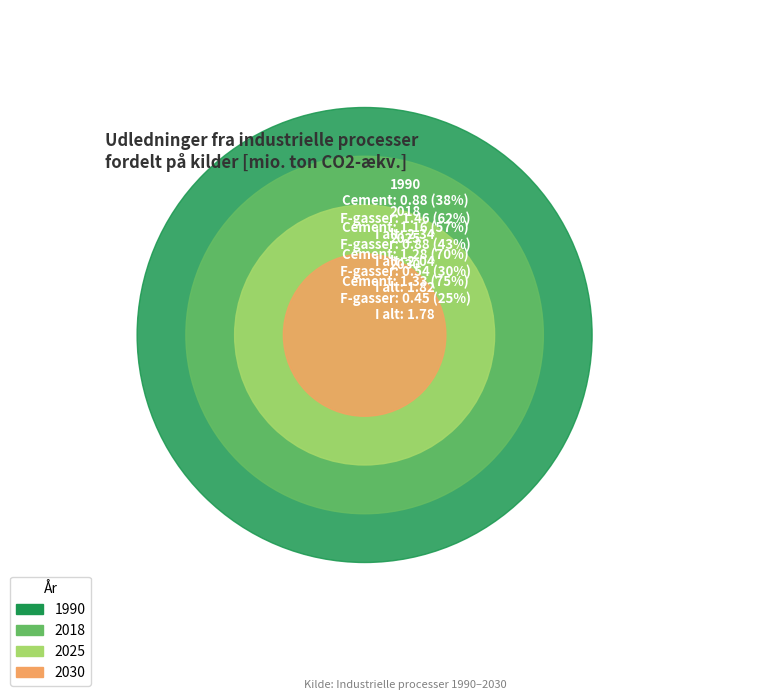

What is the smallest slice in the pie chart?

2030